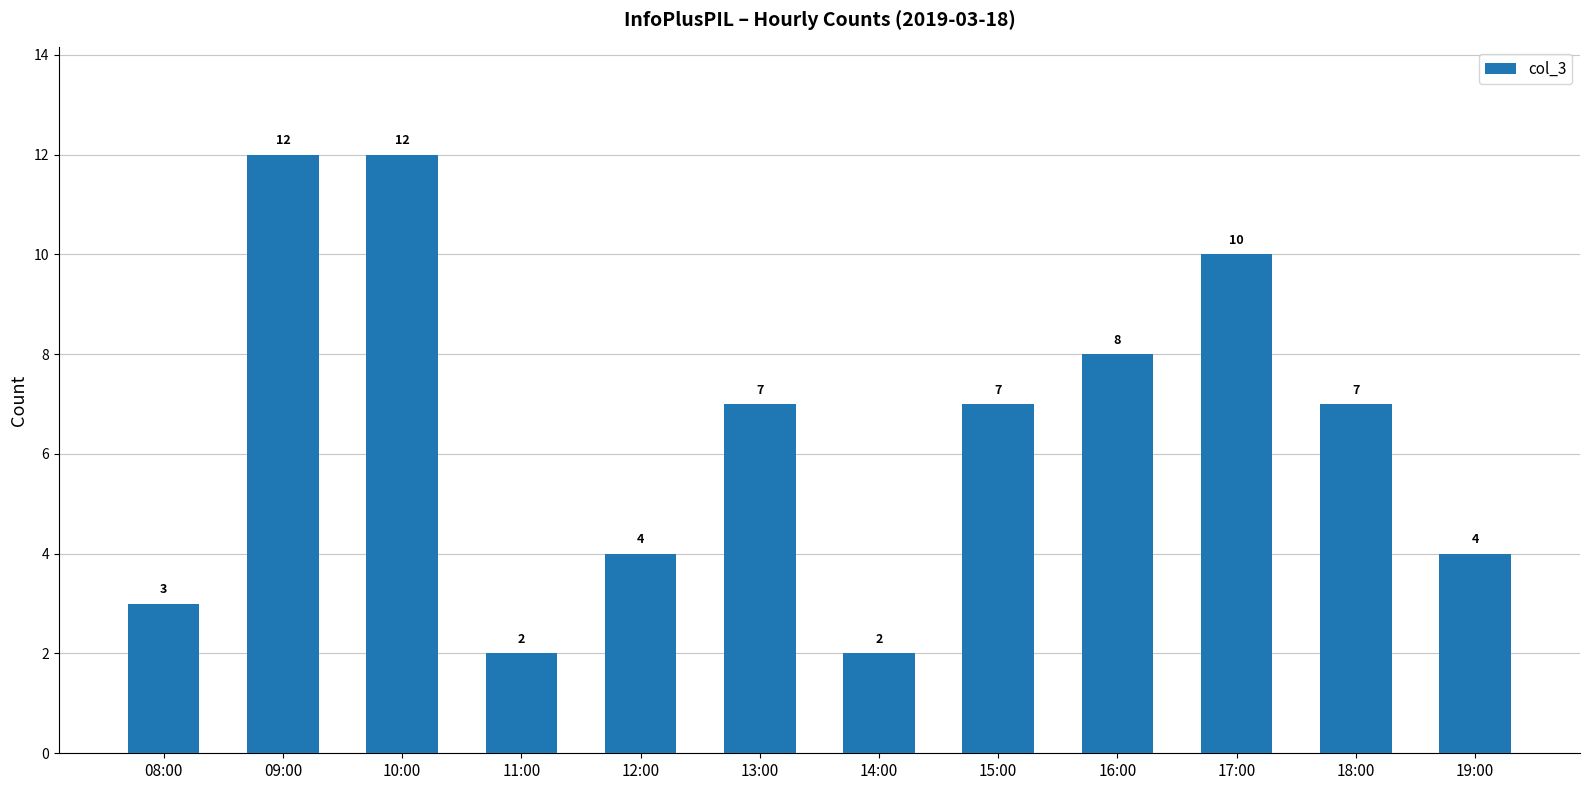

What is the label of the 2nd bar from the left?

09:00